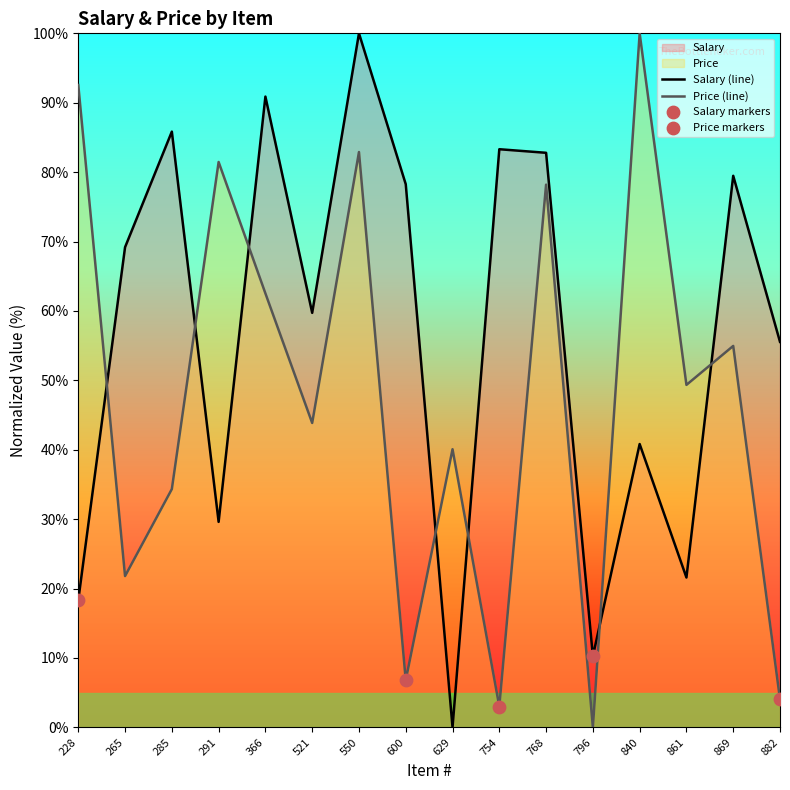

Which series has the largest Y range (max minus min)?

Salary